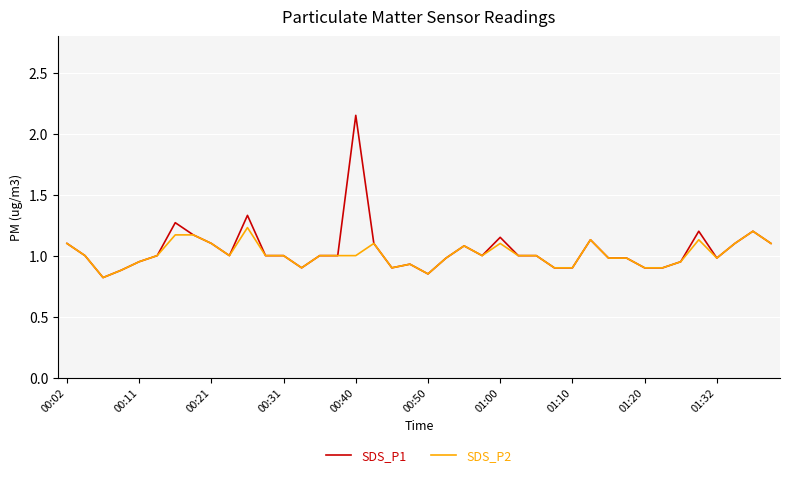

Which series has the largest range (max minus min)?

SDS_P1